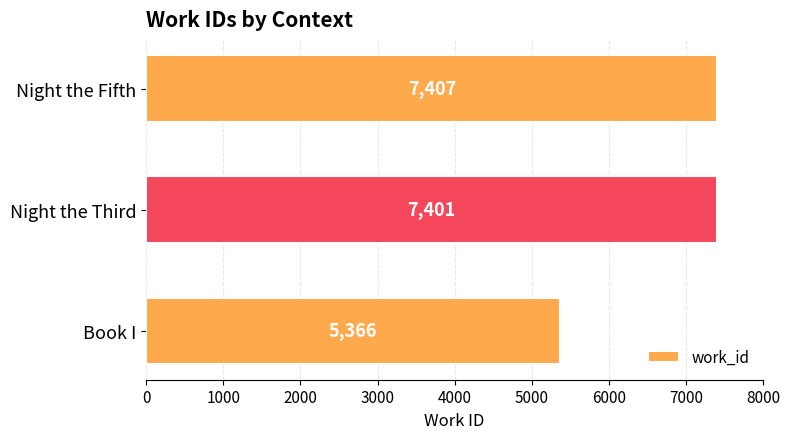

Reading bottom to top, what are all the values shown in this chart?

Book I=5366	Night the Third=7401	Night the Fifth=7407